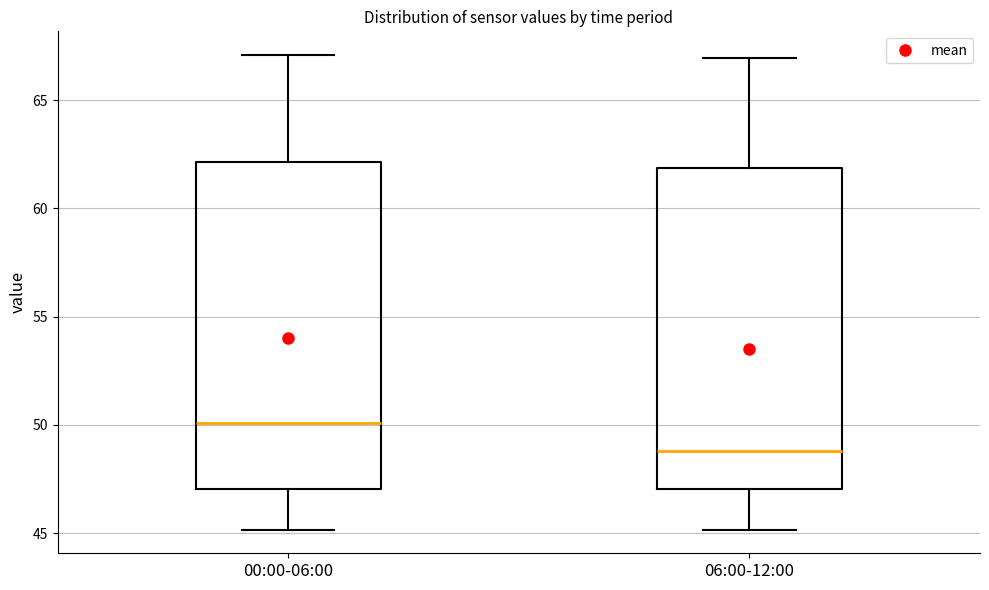

Where does the upper whisker of the box for 00:00-06:00 end on the y-axis? The values are not printed on the chart, so give them approximately, as read against the axis.

67